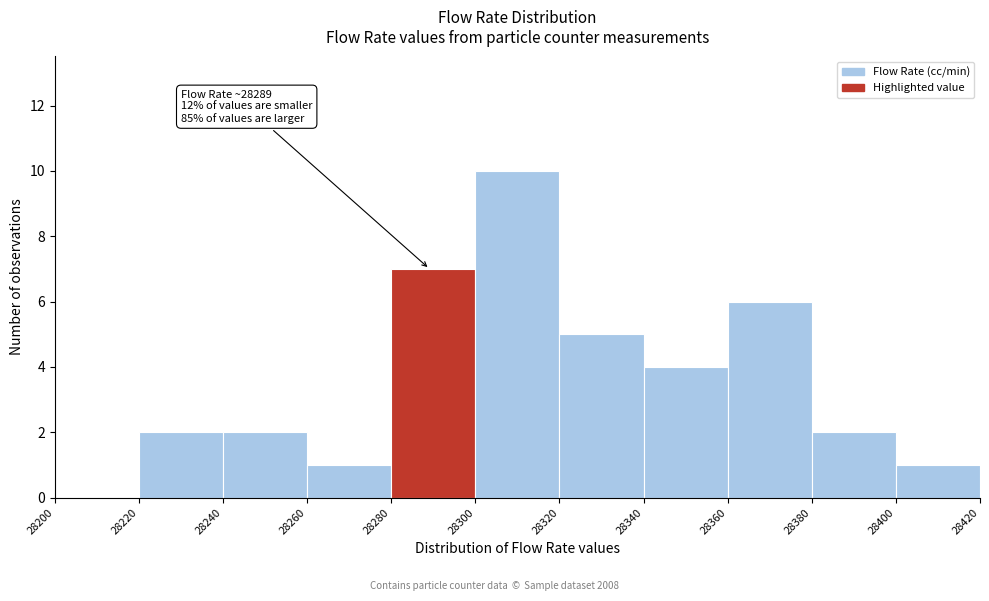

Over which range of the x-axis is the bar tallest?

28300 to 28320